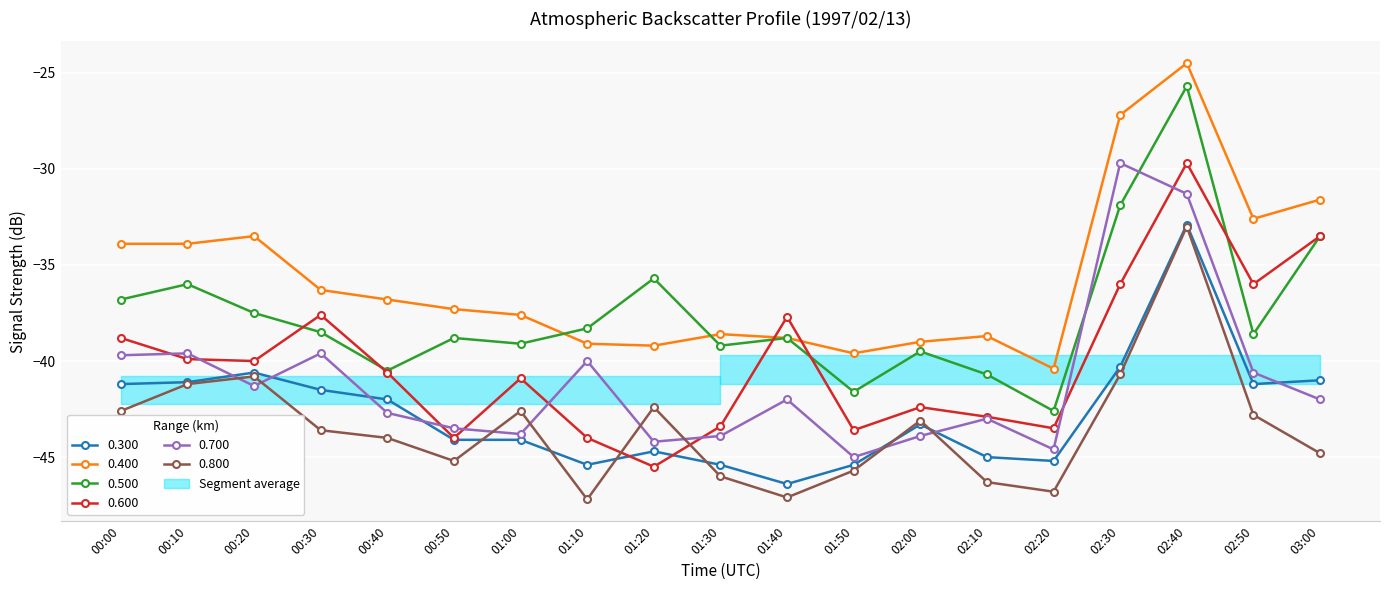

Reading left to right, transcribe all the data shown in this chart.

0.300: 00:00=-41.2	00:10=-41.1	00:20=-40.6	00:30=-41.5	00:40=-42.0	00:50=-44.1	01:00=-44.1	01:10=-45.4	01:20=-44.7	01:30=-45.4	01:40=-46.4	01:50=-45.4	02:00=-43.3	02:10=-45.0	02:20=-45.2	02:30=-40.3	02:40=-32.9	02:50=-41.2	03:00=-41.0
0.400: 00:00=-33.9	00:10=-33.9	00:20=-33.5	00:30=-36.3	00:40=-36.8	00:50=-37.3	01:00=-37.6	01:10=-39.1	01:20=-39.2	01:30=-38.6	01:40=-38.8	01:50=-39.6	02:00=-39.0	02:10=-38.7	02:20=-40.4	02:30=-27.2	02:40=-24.5	02:50=-32.6	03:00=-31.6
0.500: 00:00=-36.8	00:10=-36.0	00:20=-37.5	00:30=-38.5	00:40=-40.5	00:50=-38.8	01:00=-39.1	01:10=-38.3	01:20=-35.7	01:30=-39.2	01:40=-38.8	01:50=-41.6	02:00=-39.5	02:10=-40.7	02:20=-42.6	02:30=-31.9	02:40=-25.7	02:50=-38.6	03:00=-33.5
0.600: 00:00=-38.8	00:10=-39.9	00:20=-40.0	00:30=-37.6	00:40=-40.6	00:50=-44.0	01:00=-40.9	01:10=-44.0	01:20=-45.5	01:30=-43.4	01:40=-37.7	01:50=-43.6	02:00=-42.4	02:10=-42.9	02:20=-43.5	02:30=-36.0	02:40=-29.7	02:50=-36.0	03:00=-33.5
0.700: 00:00=-39.7	00:10=-39.6	00:20=-41.3	00:30=-39.6	00:40=-42.7	00:50=-43.5	01:00=-43.8	01:10=-40.0	01:20=-44.2	01:30=-43.9	01:40=-42.0	01:50=-45.0	02:00=-43.9	02:10=-43.0	02:20=-44.6	02:30=-29.7	02:40=-31.3	02:50=-40.6	03:00=-42.0
0.800: 00:00=-42.6	00:10=-41.2	00:20=-40.8	00:30=-43.6	00:40=-44.0	00:50=-45.2	01:00=-42.6	01:10=-47.2	01:20=-42.4	01:30=-46.0	01:40=-47.1	01:50=-45.7	02:00=-43.1	02:10=-46.3	02:20=-46.8	02:30=-40.7	02:40=-33.0	02:50=-42.8	03:00=-44.8